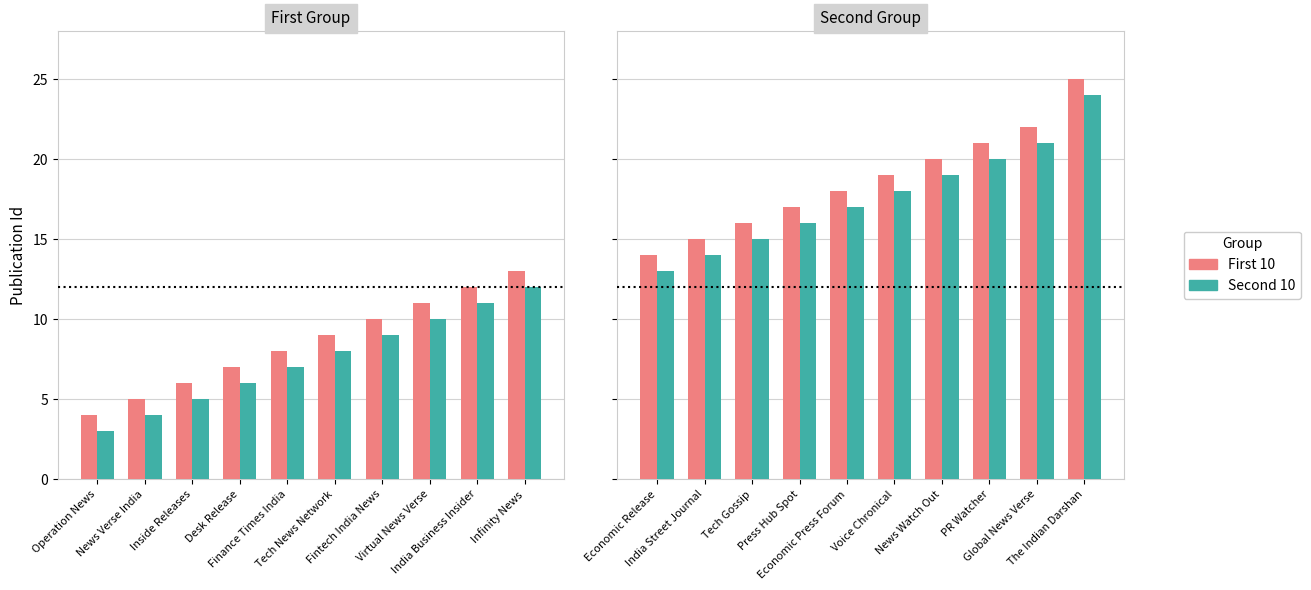

At how many categories does at least one series exceed 21?

2